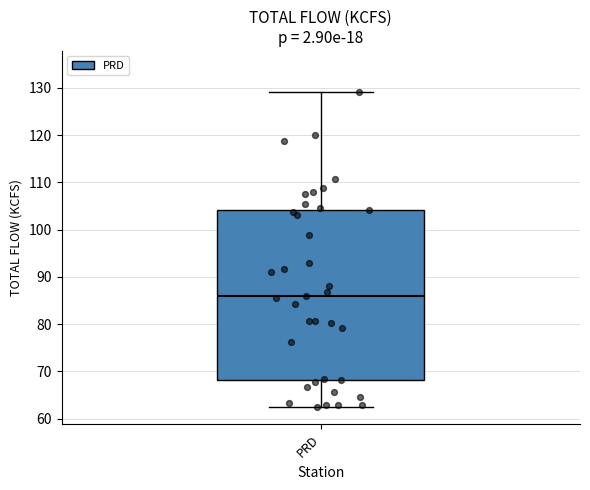

Where does the median line of the box for PRD sit on the y-axis? The values are not printed on the chart, so give them approximately, as read against the axis.

86